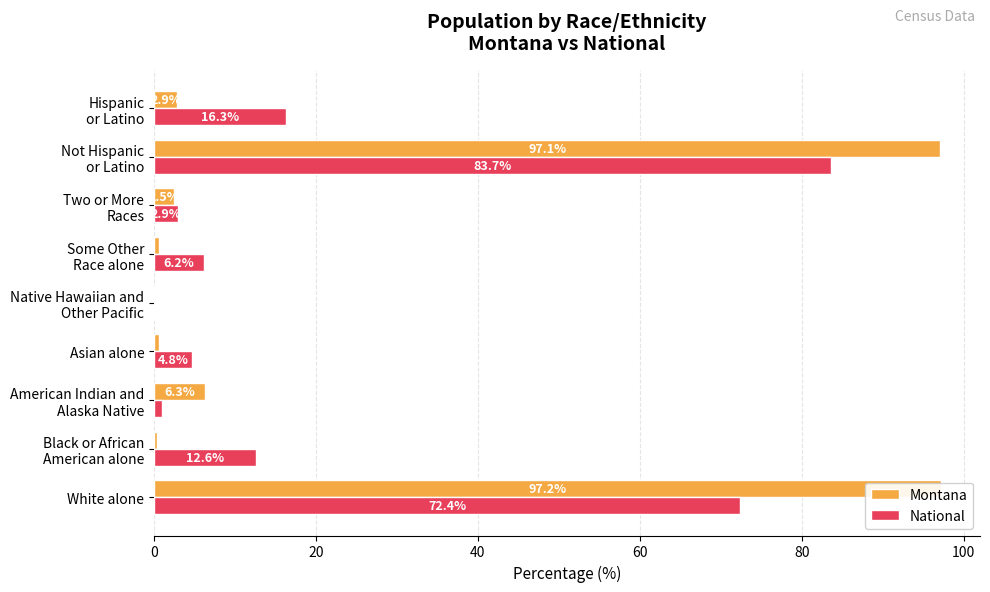

What are all the series names shown in the legend?

Montana, National